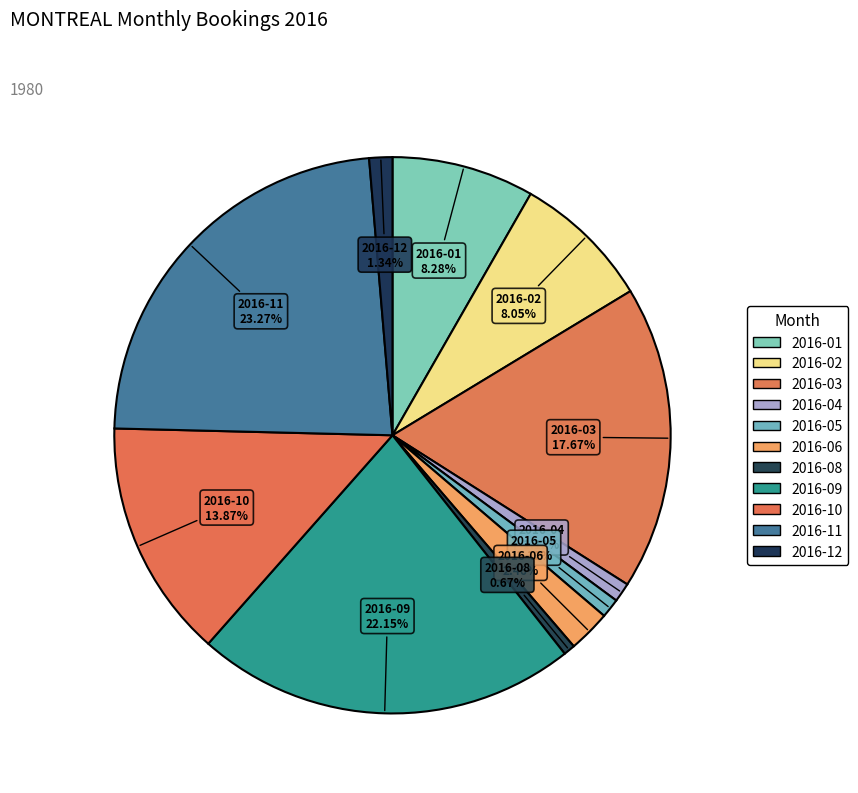

Which category has the biggest portion of the pie?

2016-11